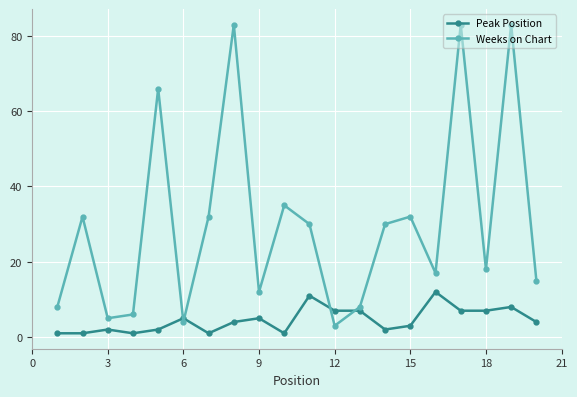

Reading left to right, transcribe all the data shown in this chart.

Peak Position: 1	1	2	1	2	5	1	4	5	1	11	7	7	2	3	12	7	7	8	4
Weeks on Chart: 8	32	5	6	66	4	32	83	12	35	30	3	8	30	32	17	83	18	83	15